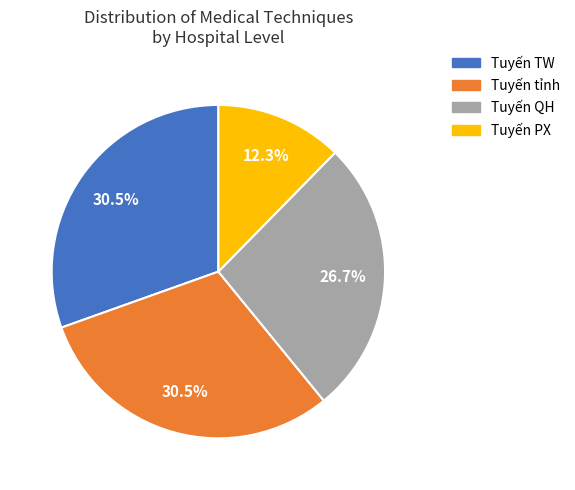

Does any single category account for the majority?

No